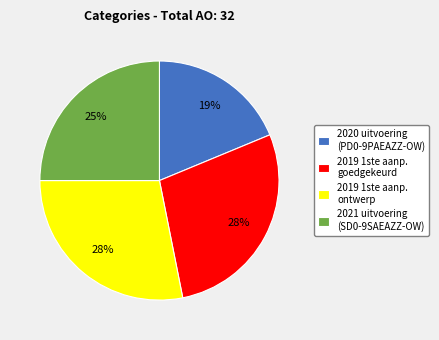

To the nearest percent, what portion does 2021 uitvoering (SD0-9SAEAZZ-OW) represent?

25%